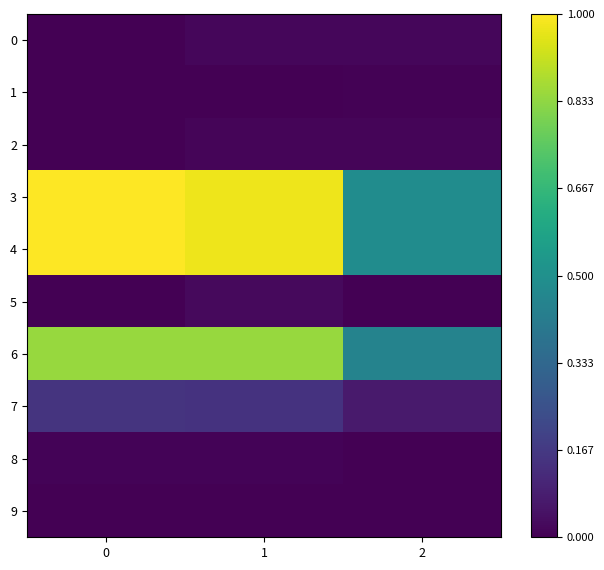

Between 1 and 2, which is larger?

2